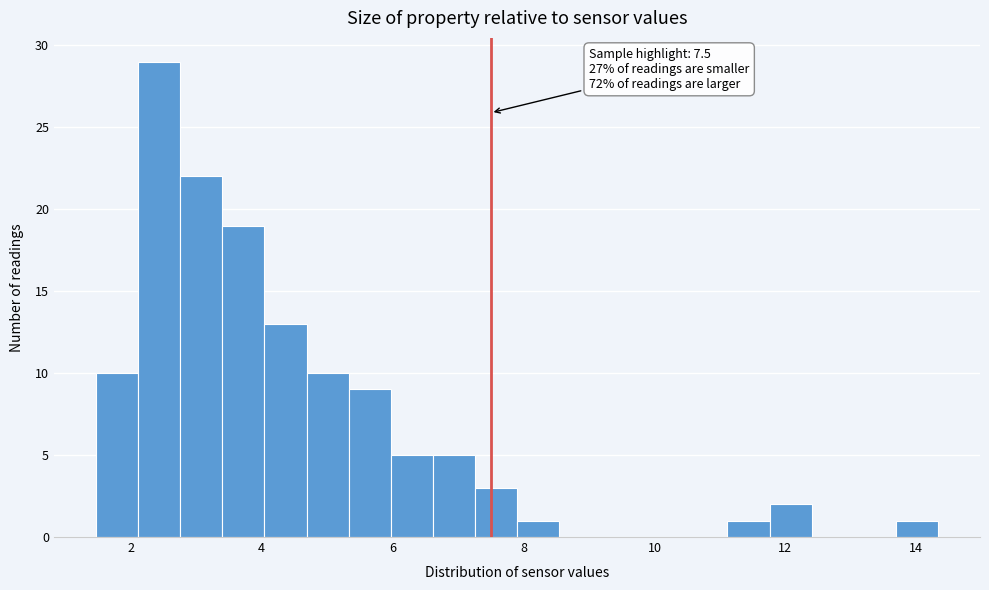

Around what value on the x-axis is the tallest bar? Give the approximate position of its centre, as read against the axis.

2.4